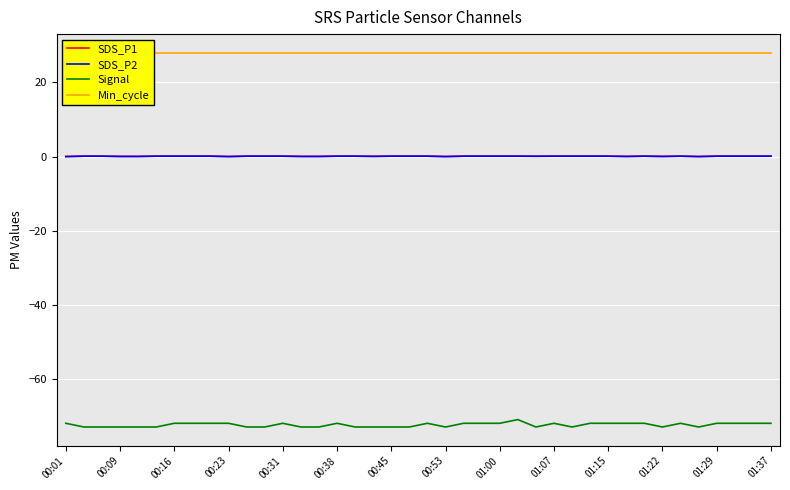

What is the difference between the highest and lowest values at 00:31?

100.0